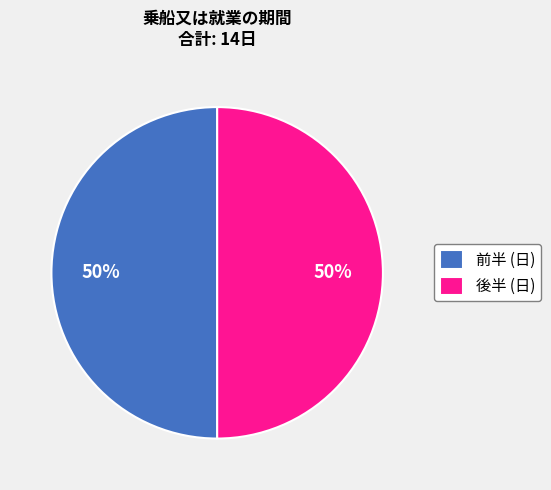

To the nearest percent, what percentage of the pie is 前半 (日)?

50%